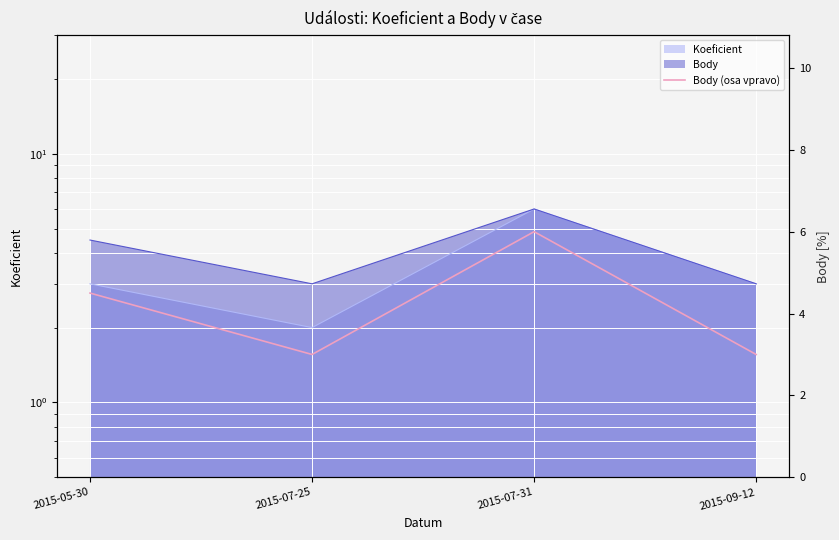

Rank the categories by value from highest to lowest.

2015-07-31, 2015-05-30, 2015-07-25, 2015-09-12